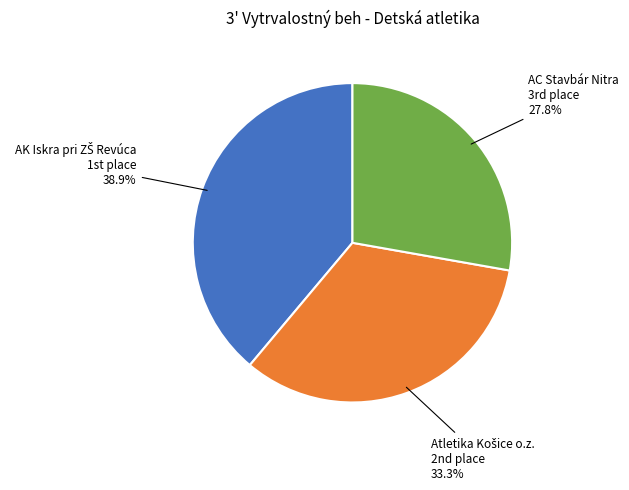

How many segments does this pie chart have?

3